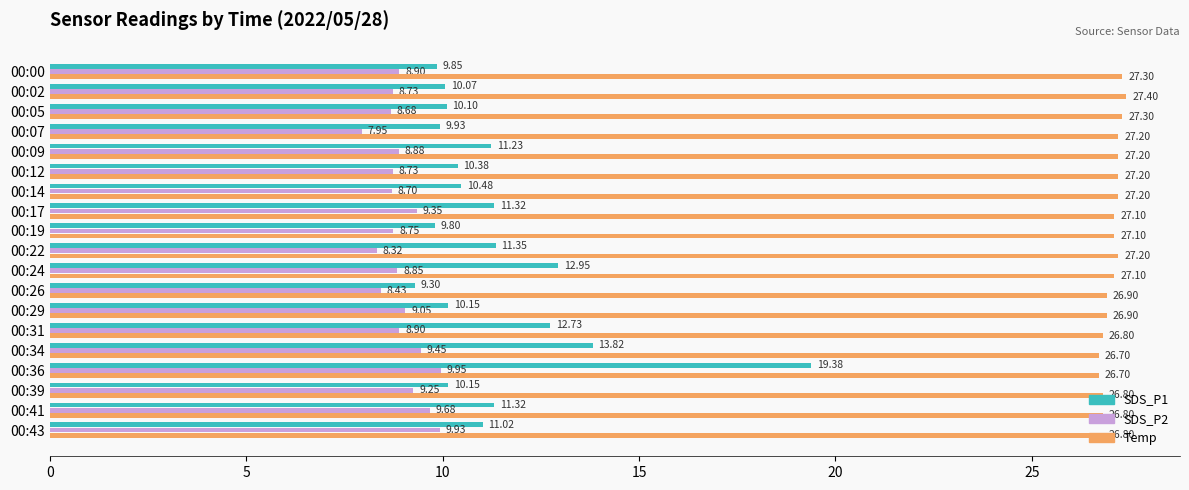

Rank the series by their maximum value, from lowest to highest.

SDS_P2, SDS_P1, Temp